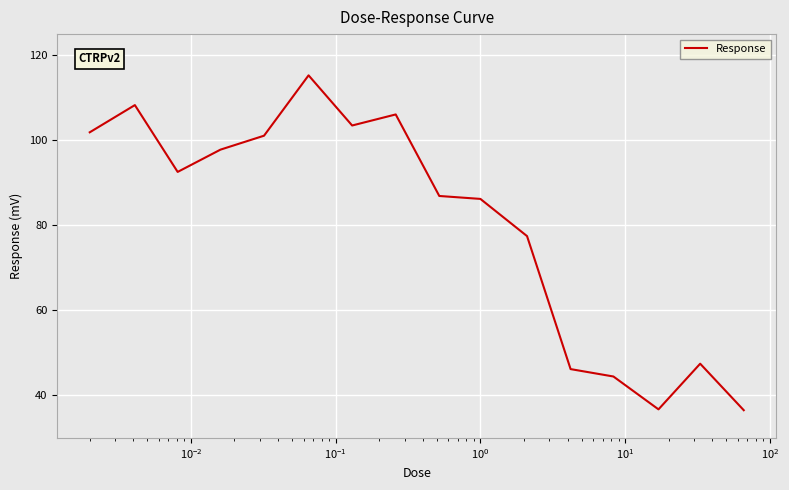

What is the minimum value shown in the chart?

36.5